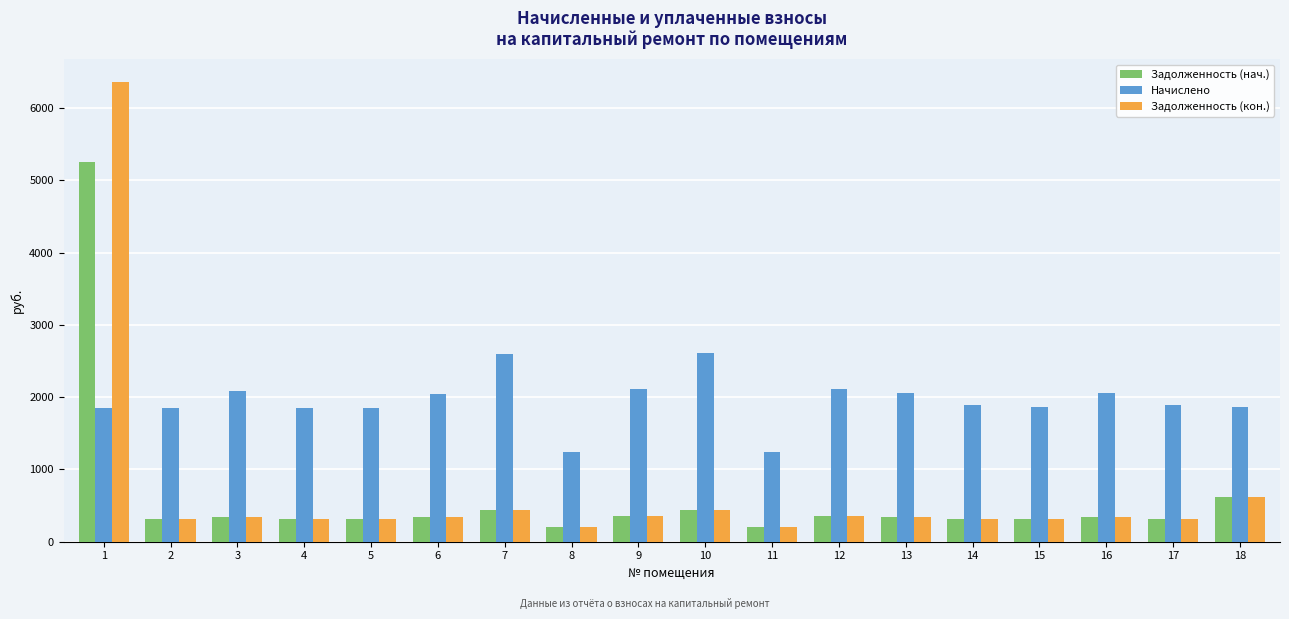

Does the chart contain stacked bars?

No